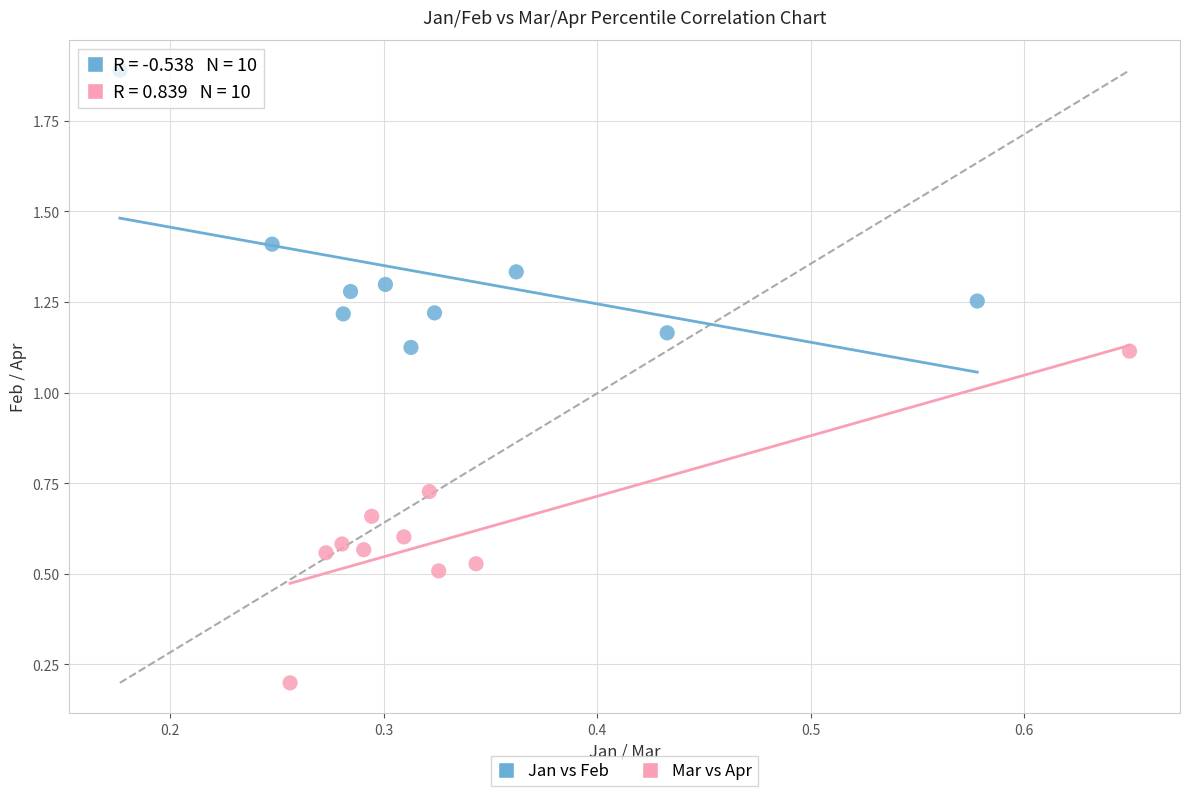

Which series contains the lowest Y value?

Mar vs Apr